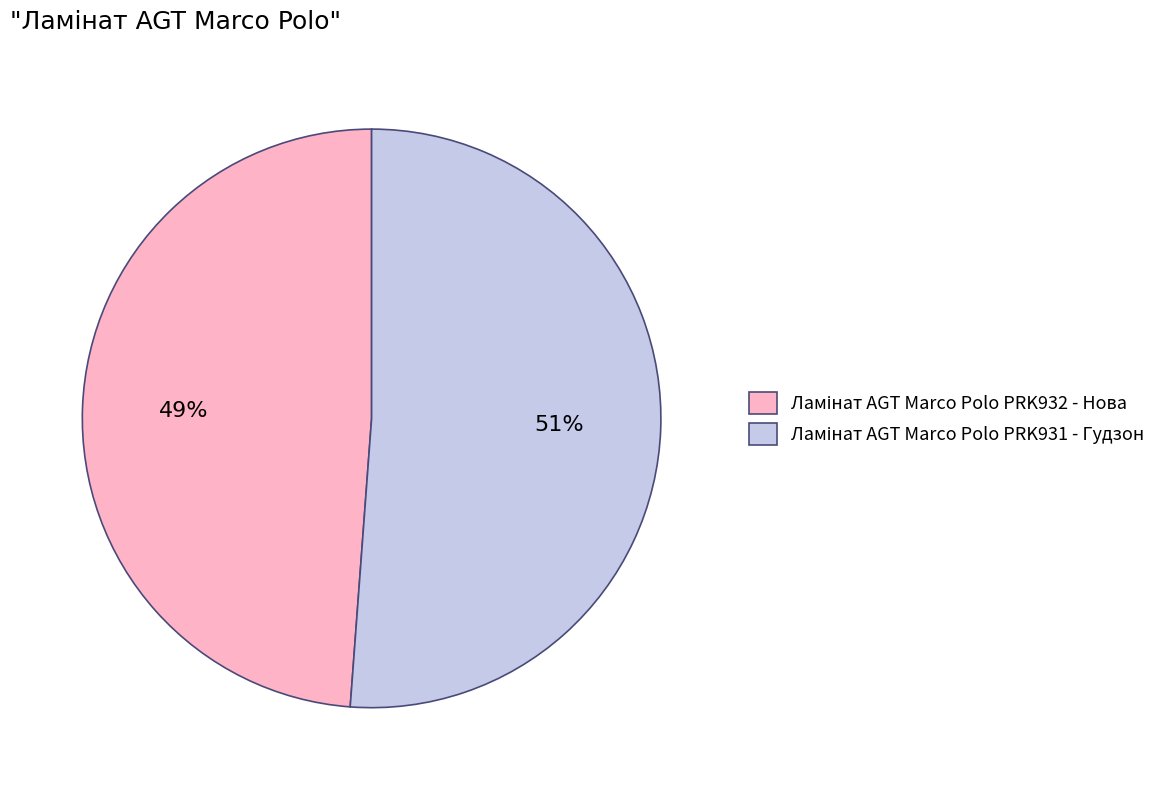

To the nearest percent, what is the average slice percentage?

50%